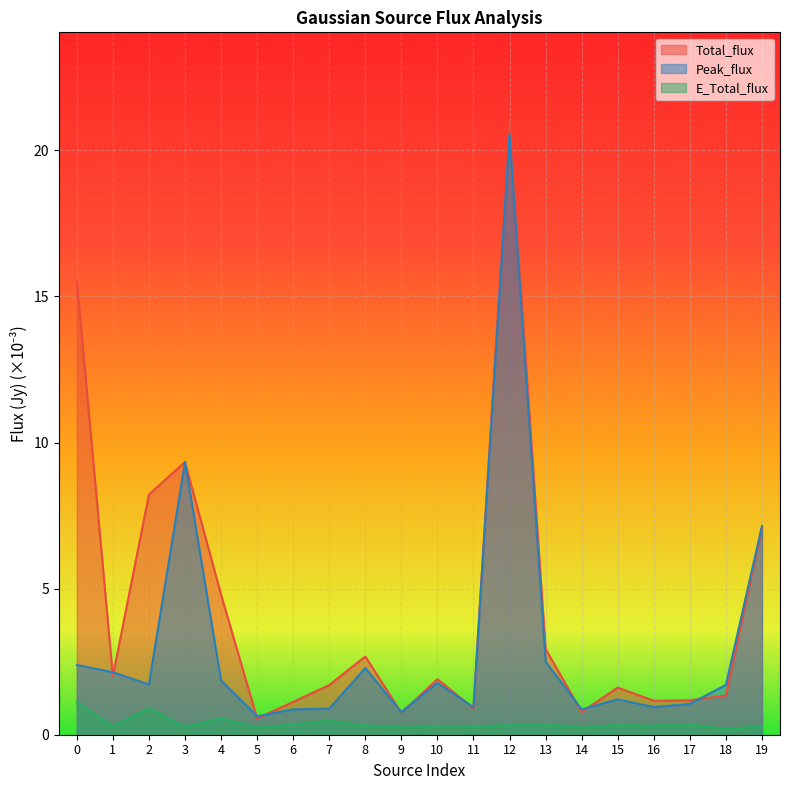

At which label does Total_flux reach its peak?

12